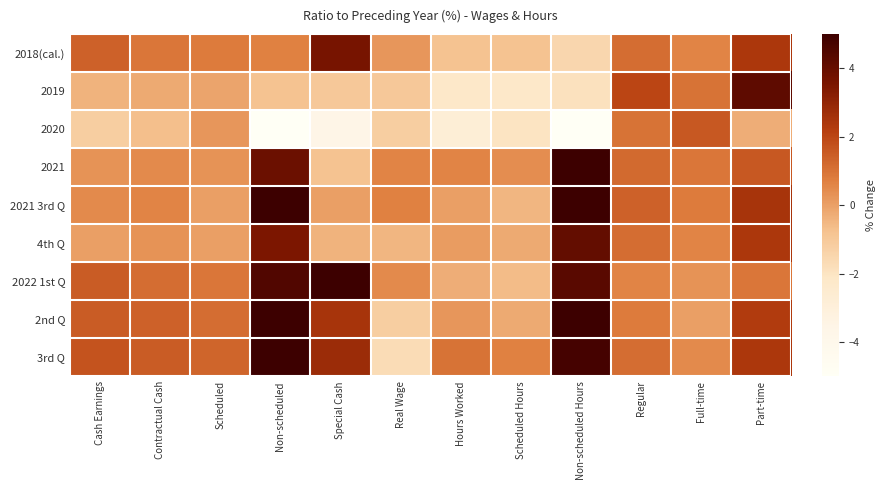

At which category is the sum across all series the highest?

Part-time